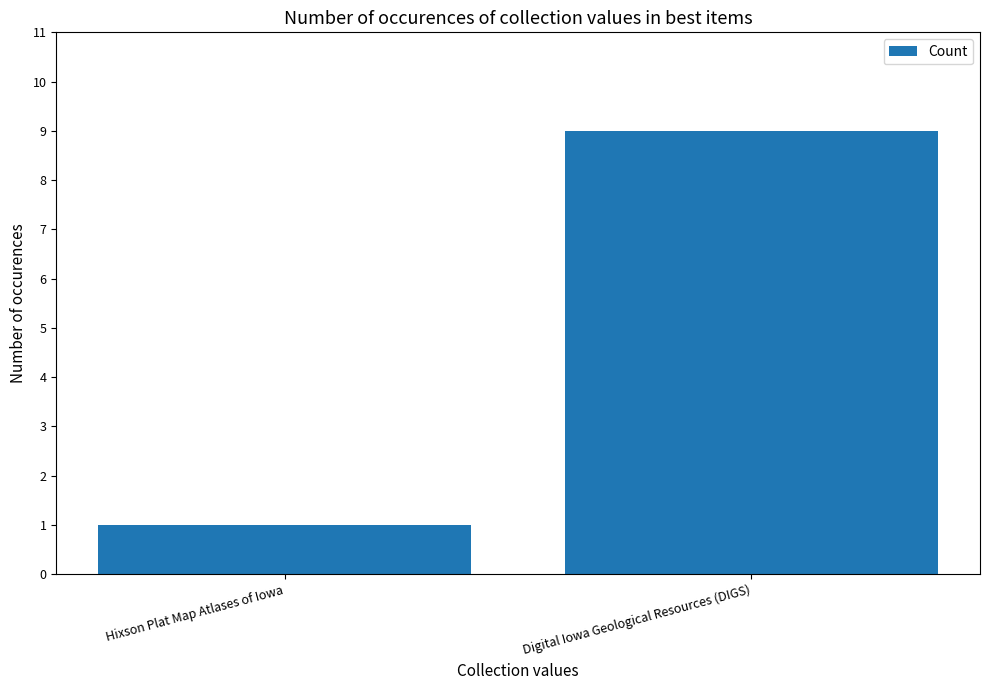

What is the smallest value displayed?

1